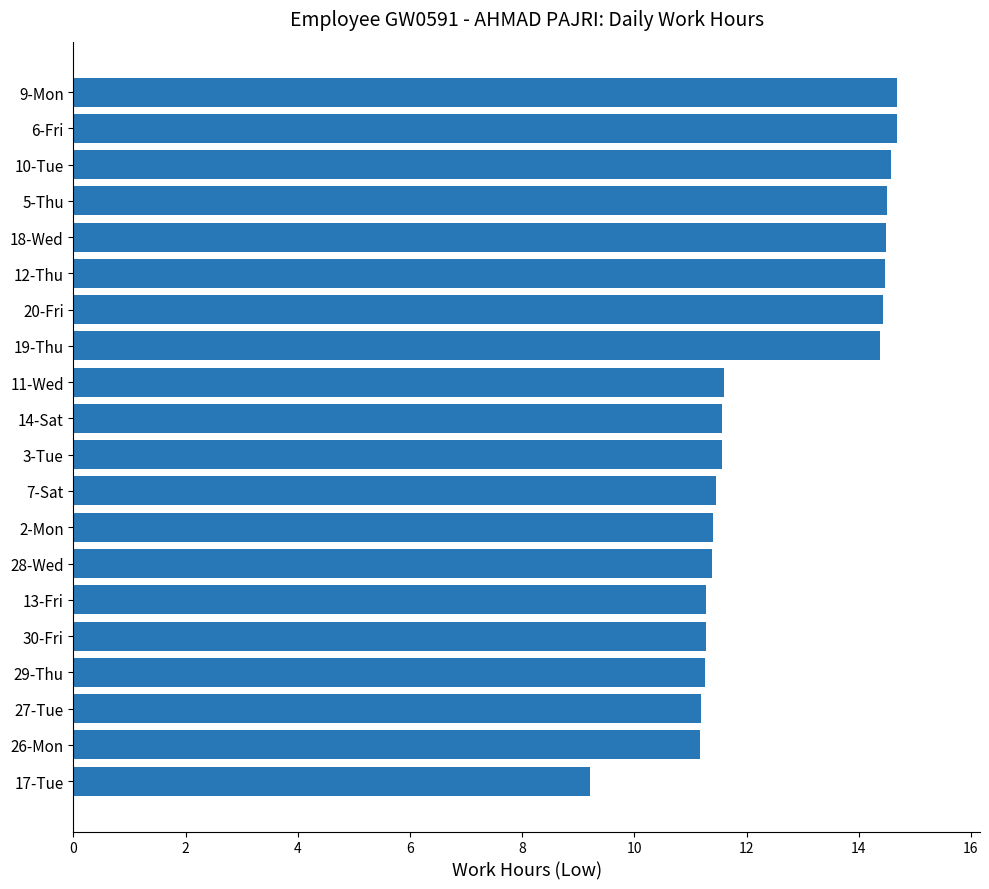

The value at 14-Sat is 4.0. True or false?

False